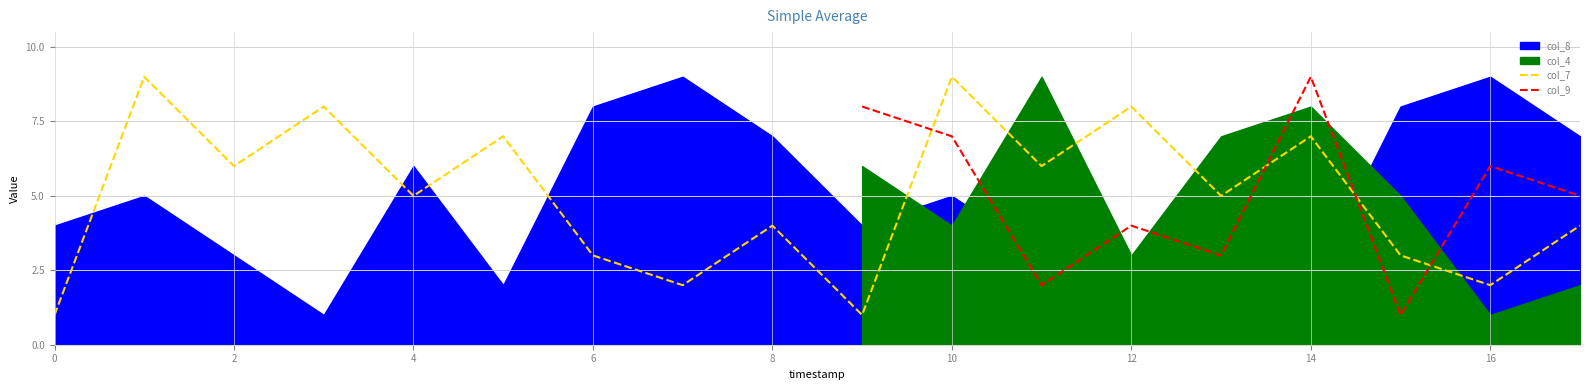

True or false: col_7 has a value of 4 at 6.

False